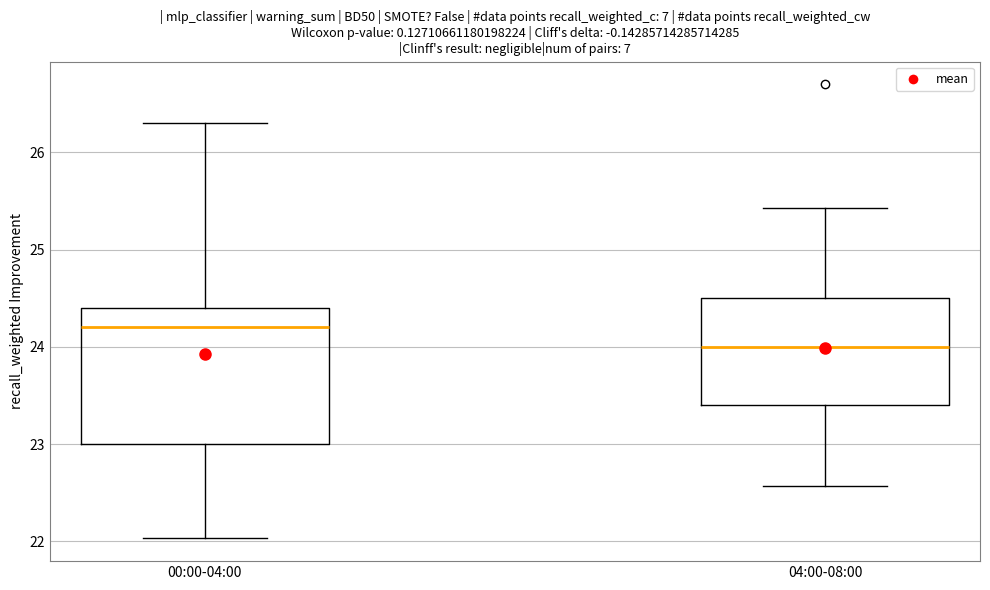

Comparing the boxes themselves (not the whiskers), which one is the tallest?

00:00-04:00